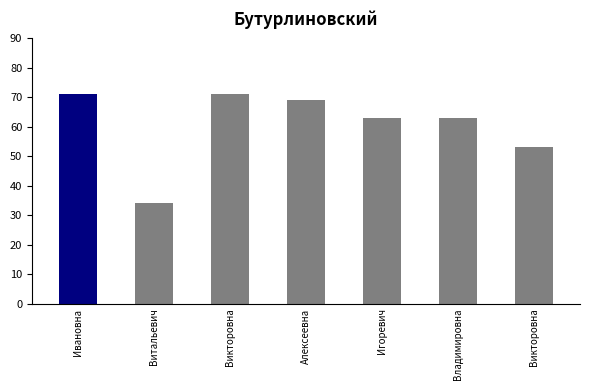

What is the difference between the maximum and second lowest values?

18